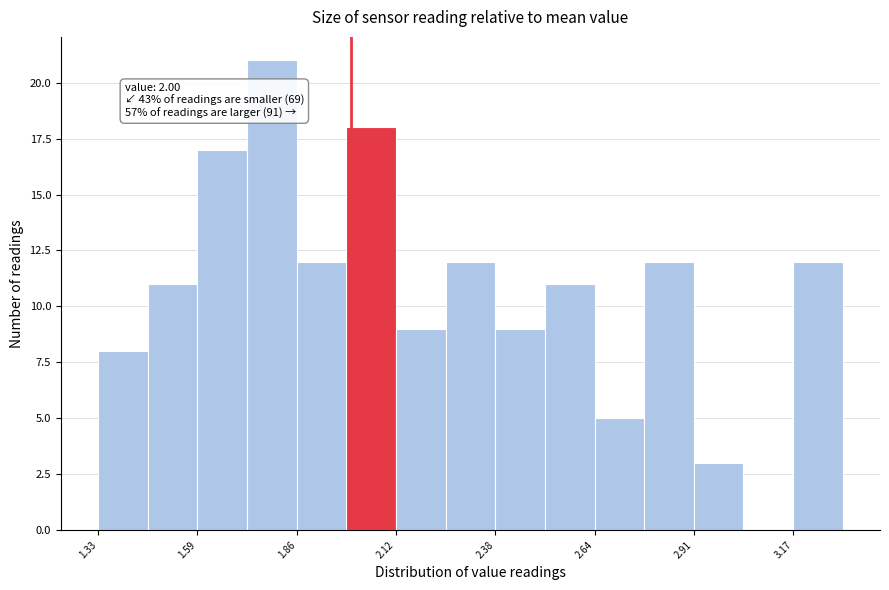

Around what value on the x-axis is the tallest bar? Give the approximate position of its centre, as read against the axis.

1.80